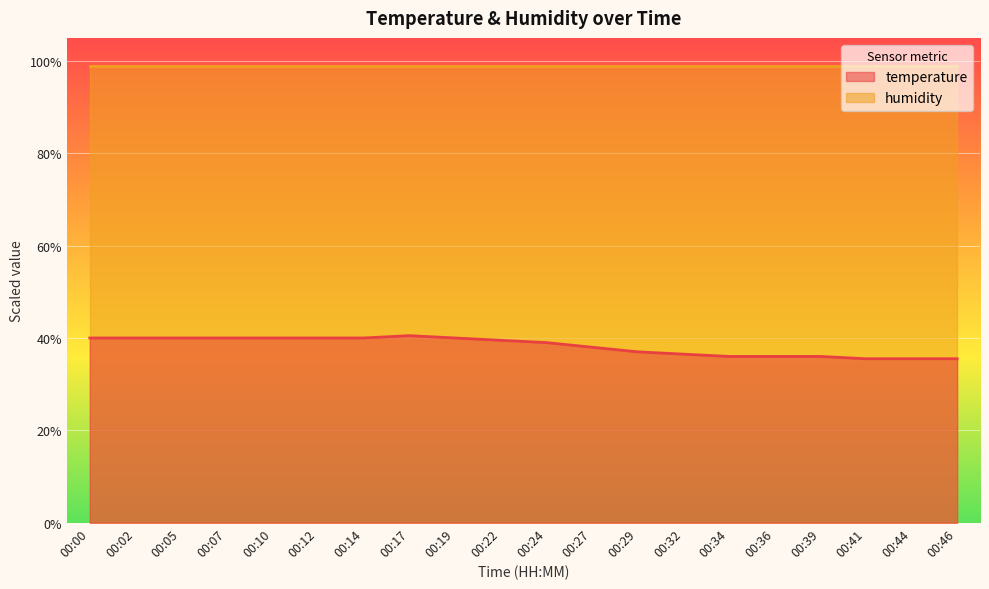

Where is the data nearest to the value 38?

00:27